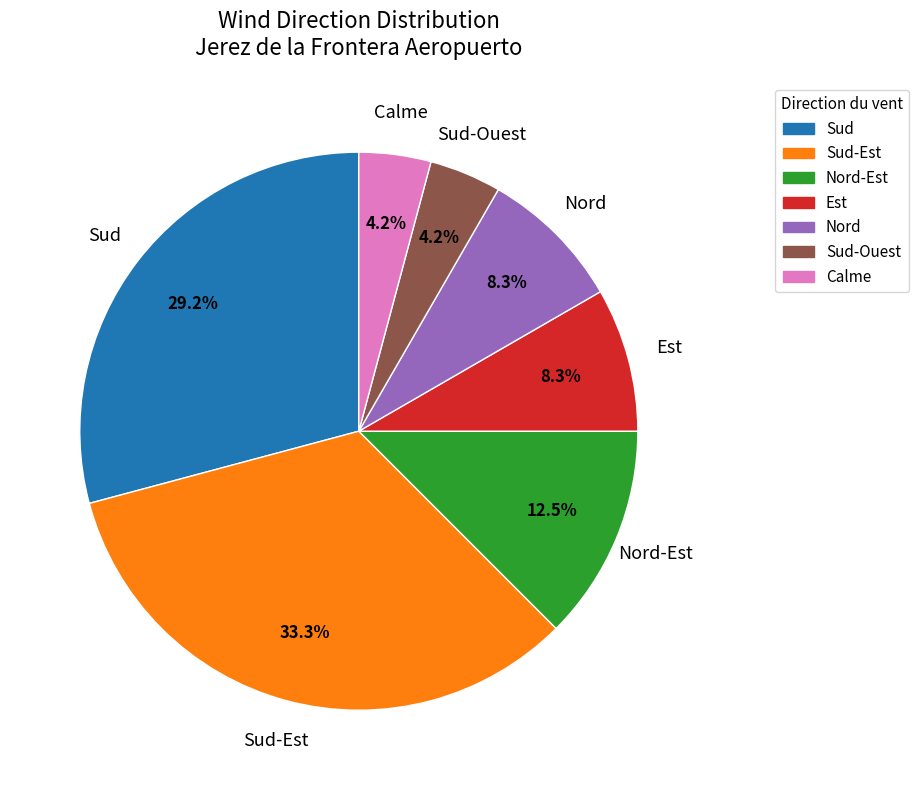

Does any single category account for the majority?

No